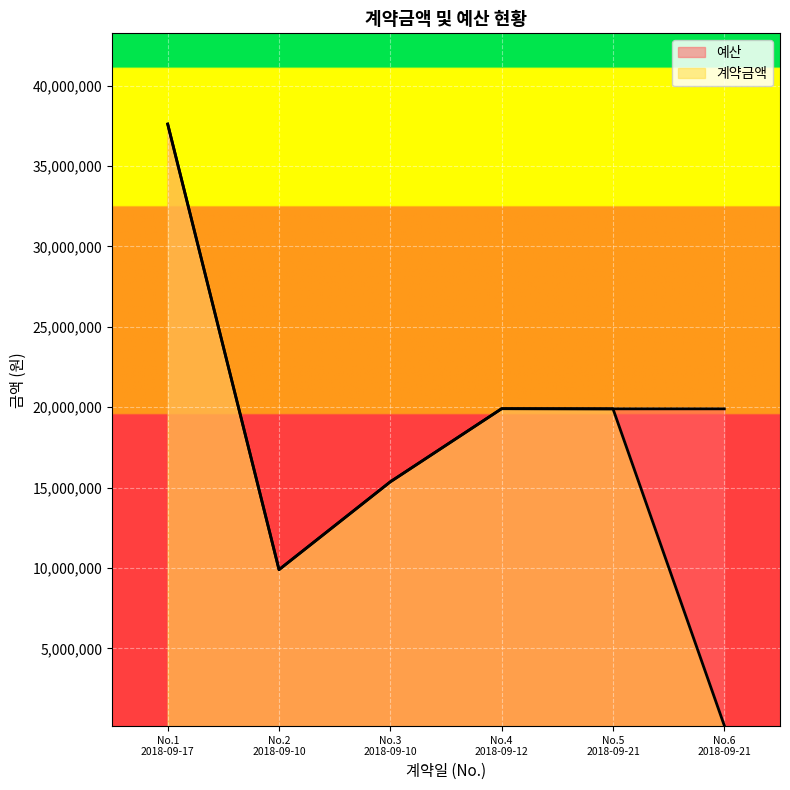

What is the label of the 2nd point from the right?

No.5 2018-09-21